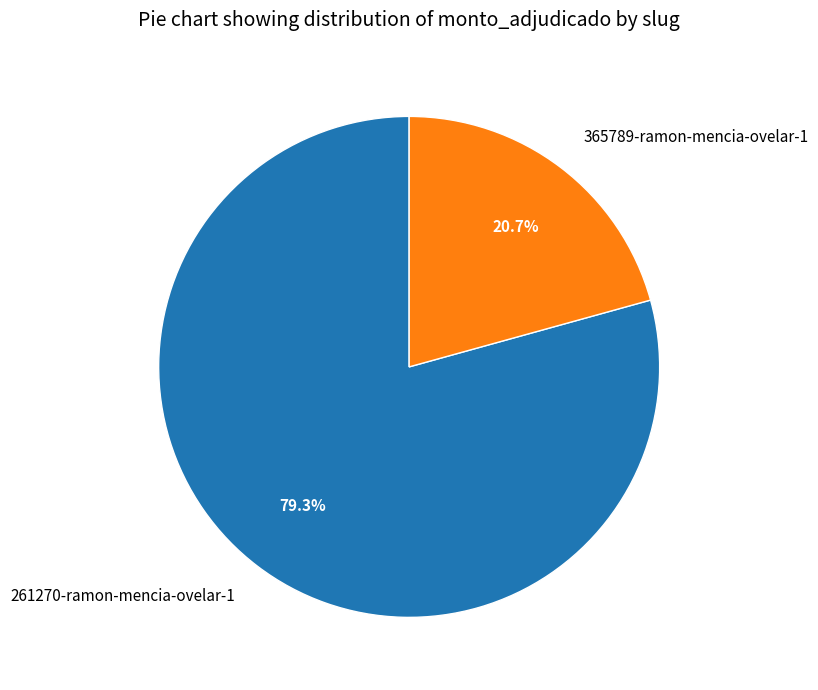

Rank the categories by value from lowest to highest.

365789-ramon-mencia-ovelar-1, 261270-ramon-mencia-ovelar-1